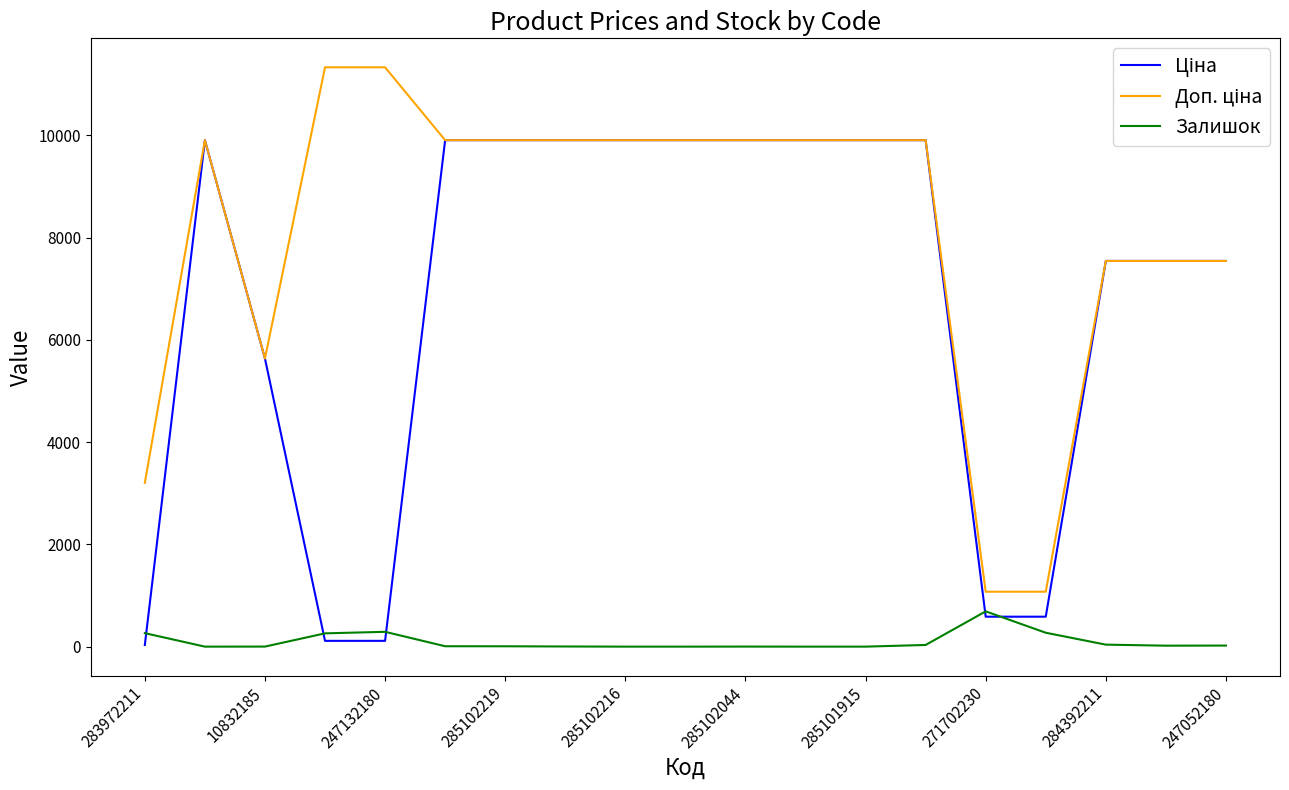

What is the maximum value shown in the chart?

11334.0